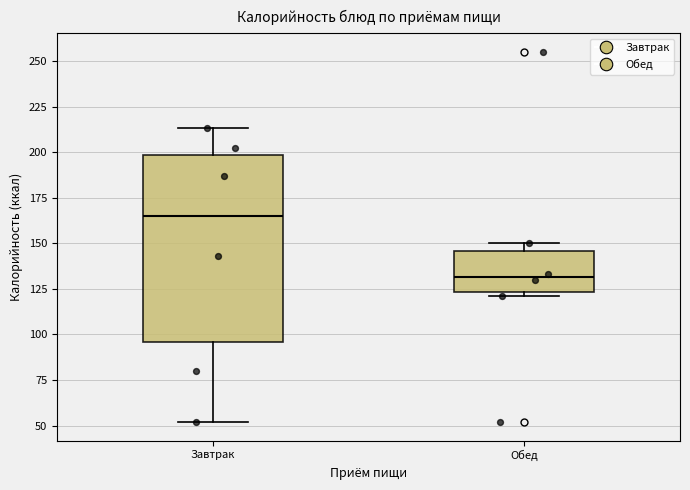

Reading left to right, transcribe this box plot: for each box, give where its median line is, the range the box spans, and where its two whiskers end, as read against the y-axis. The values are not printed on the chart, so give them approximately, as read against the axis.

Завтрак: median 165, box 95 to 200, whiskers 50 to 215
Обед: median 130, box 125 to 145, whiskers 120 to 150